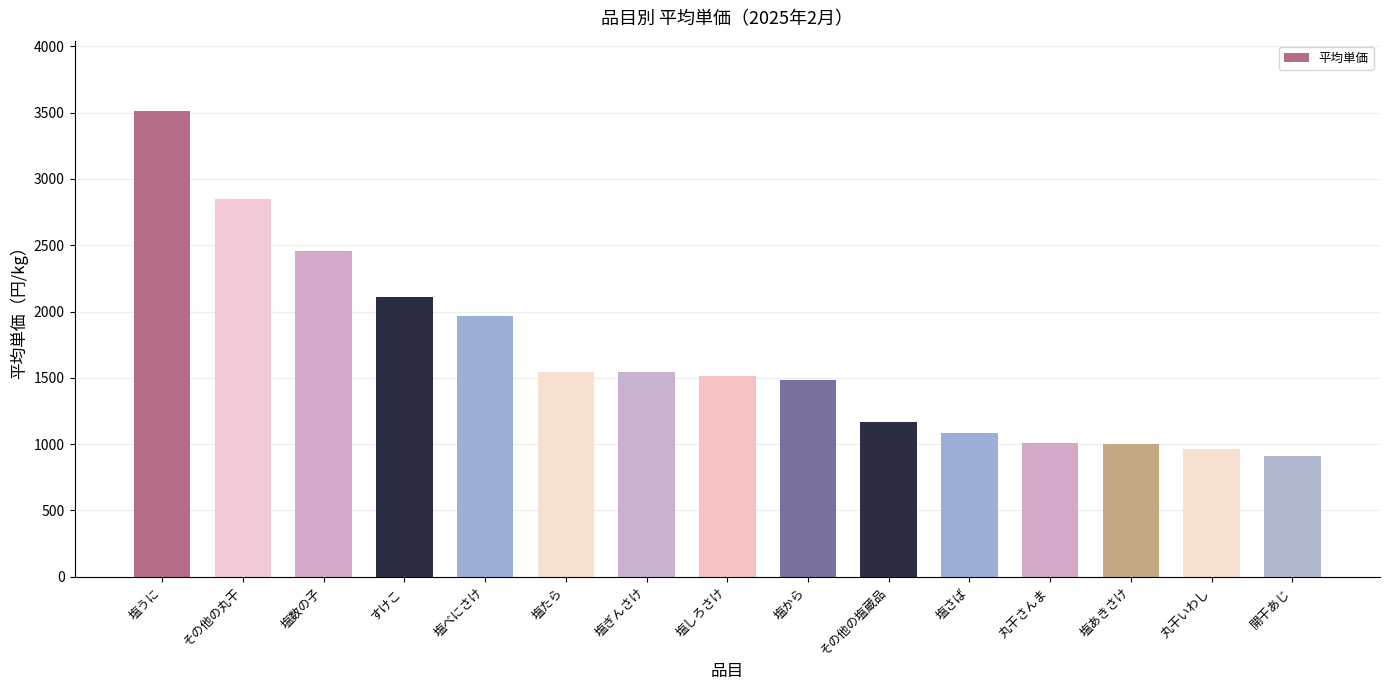

What value does the data have at その他の丸干?

2847